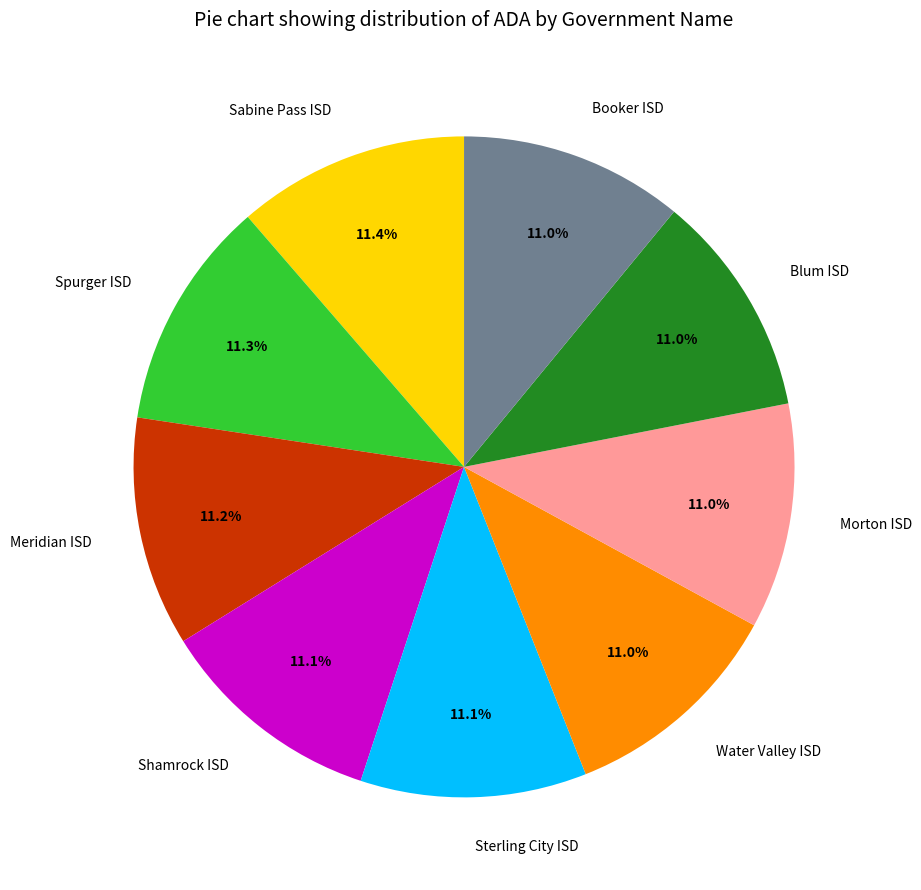

To the nearest percent, what is the average slice percentage?

11%